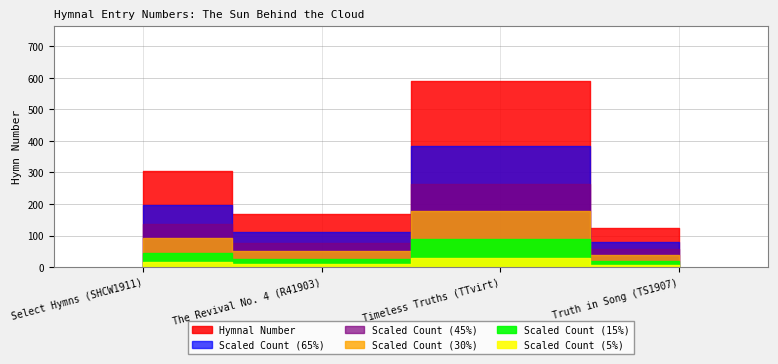

What is the approximate value at The Revival No. 4 (R41903)?

169